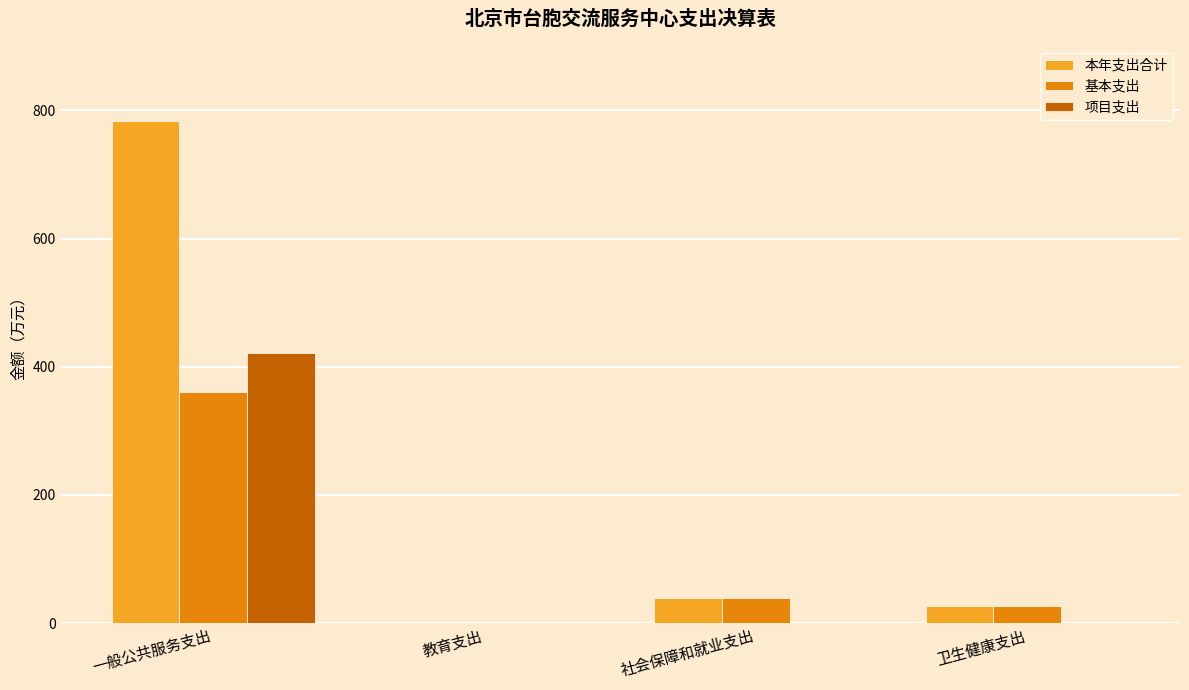

What are all the series names shown in the legend?

本年支出合计, 基本支出, 项目支出